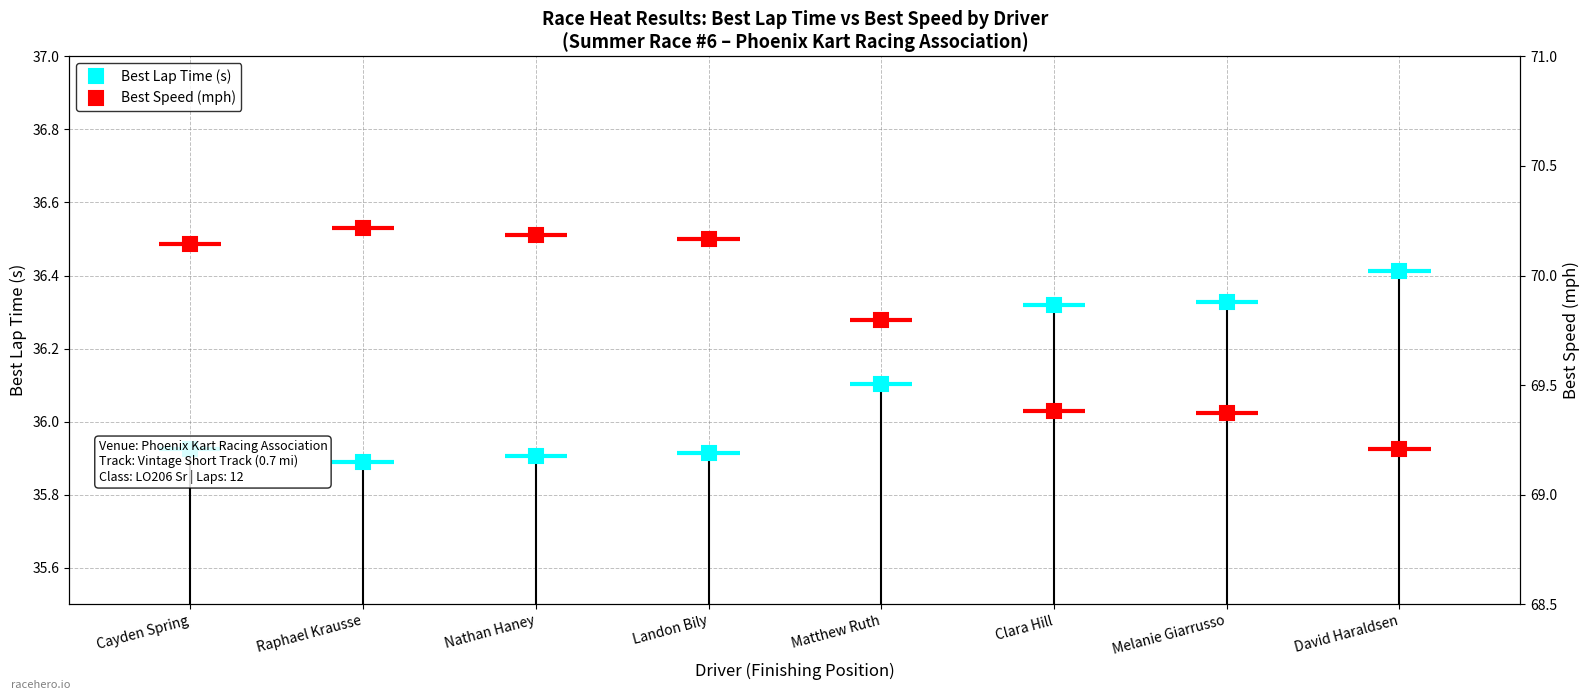

True or false: Best Lap Time (s) and Best Speed (mph) cross at least once.

False